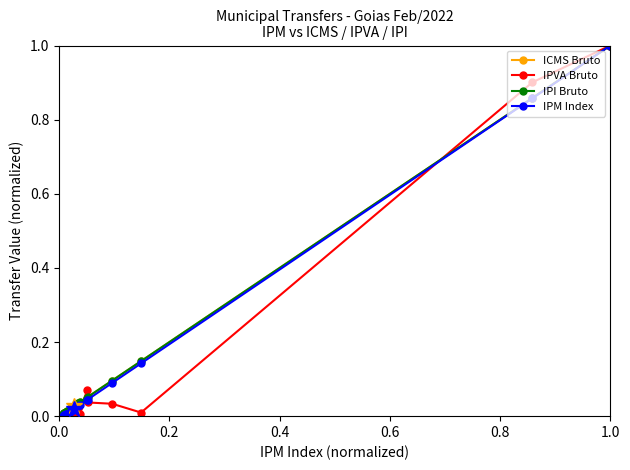

What is the greatest value displayed?

1.0